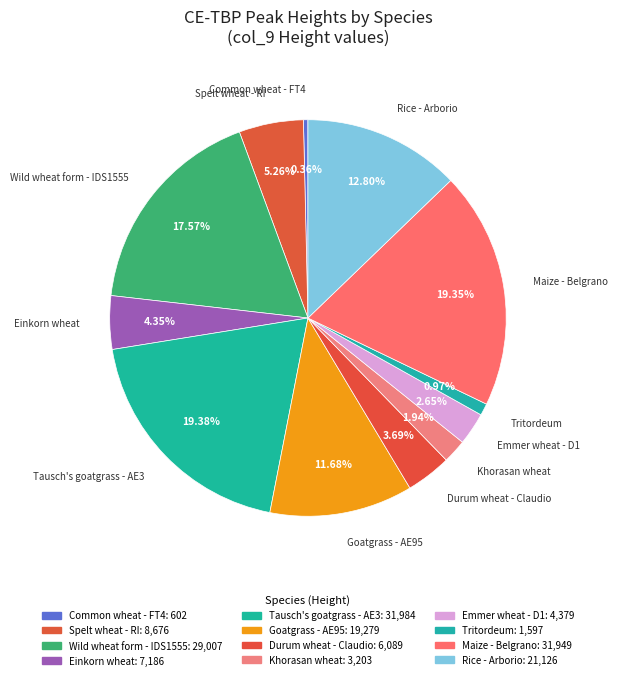

To the nearest percent, what is the difference between the Khorasan wheat and Durum wheat - Claudio slice percentages?

2%